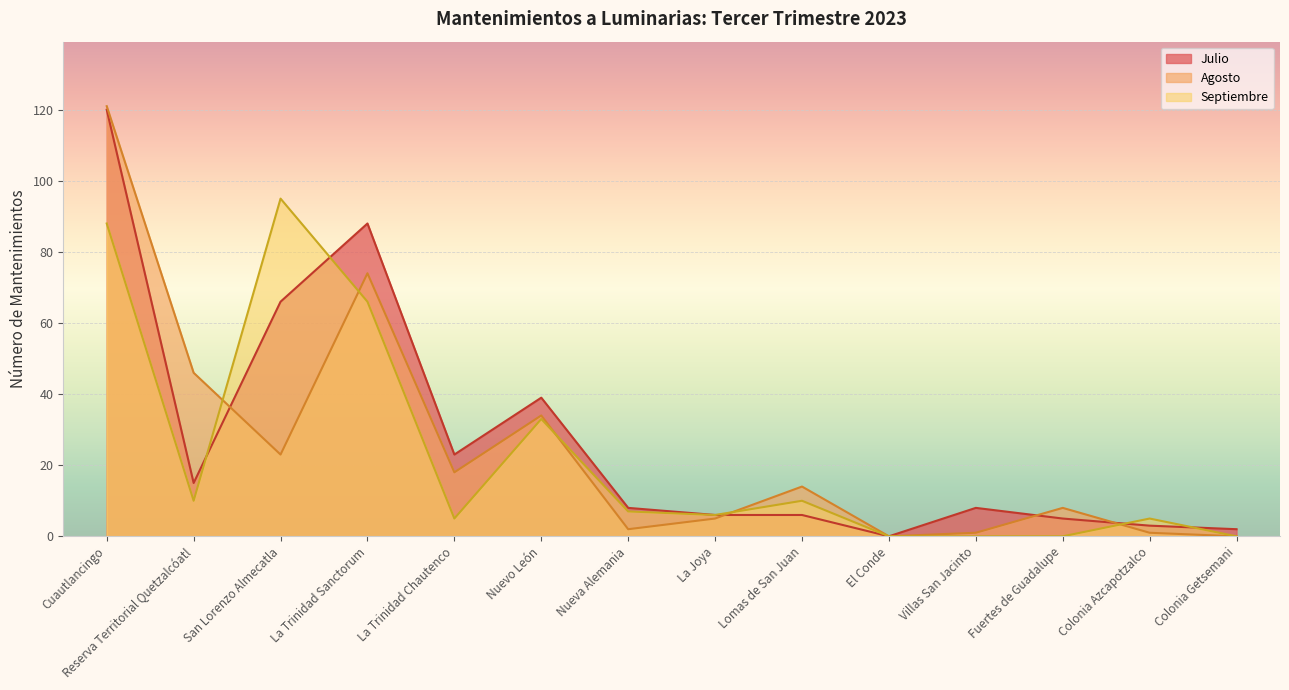

At which label is Septiembre closest to 47?

Nuevo León